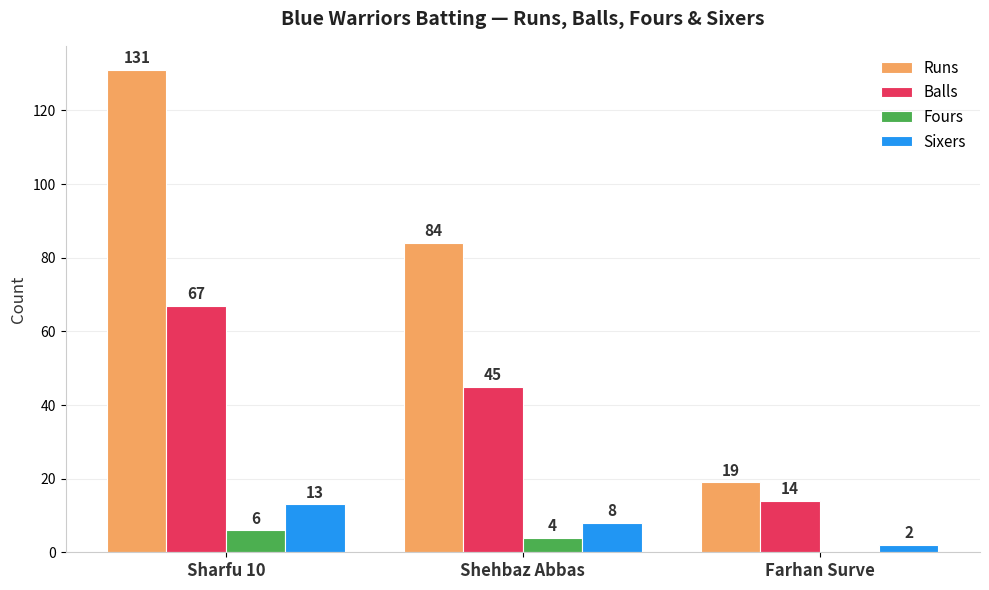

Which series changed the most between Sharfu 10 and Shehbaz Abbas?

Runs